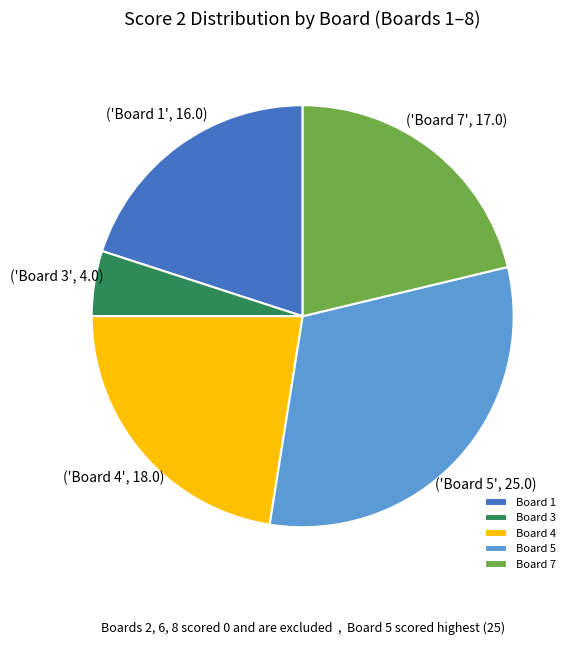

Do Board 3 and Board 1 together represent more than half of the pie?

No